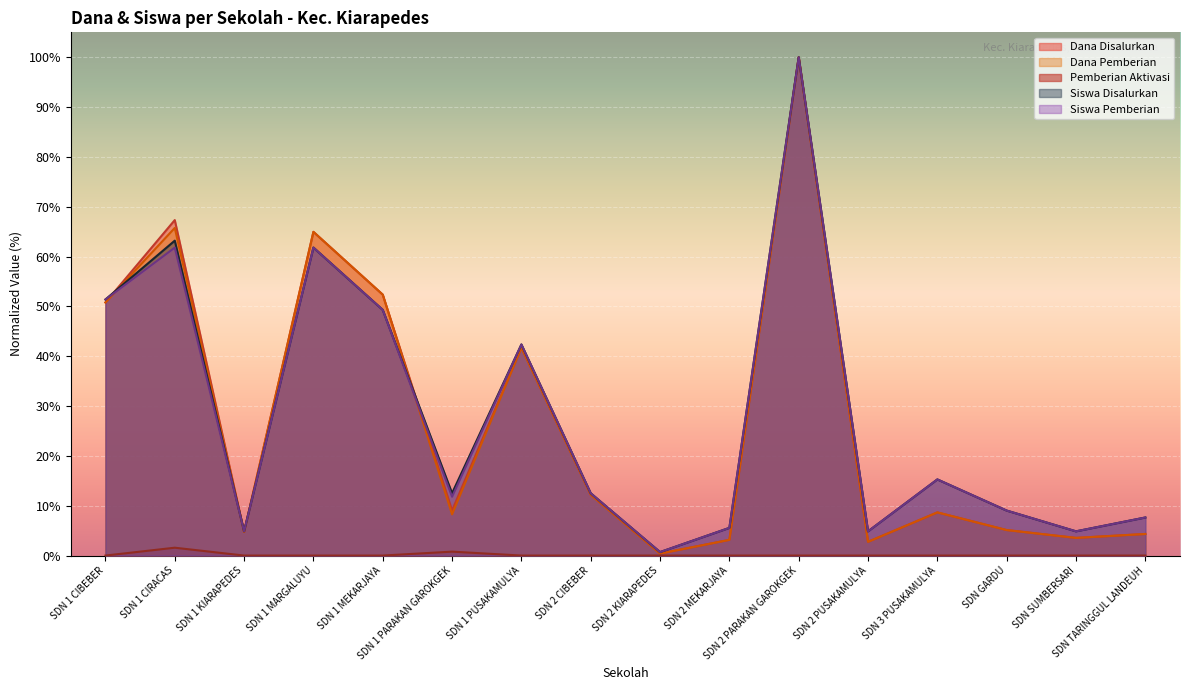

True or false: Siswa Pemberian has more than 0 points higher than both neighbors.

True